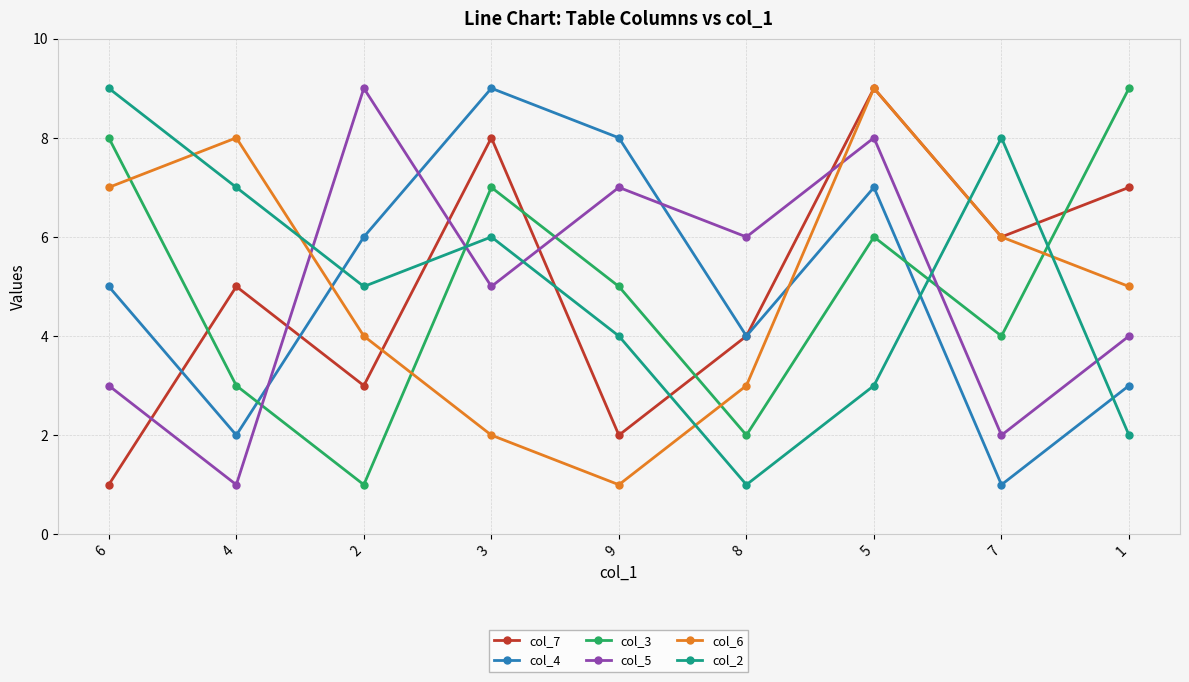

Reading left to right, list all the values displayed in this chart.

col_7: 6=1	4=5	2=3	3=8	9=2	8=4	5=9	7=6	1=7
col_4: 6=5	4=2	2=6	3=9	9=8	8=4	5=7	7=1	1=3
col_3: 6=8	4=3	2=1	3=7	9=5	8=2	5=6	7=4	1=9
col_5: 6=3	4=1	2=9	3=5	9=7	8=6	5=8	7=2	1=4
col_6: 6=7	4=8	2=4	3=2	9=1	8=3	5=9	7=6	1=5
col_2: 6=9	4=7	2=5	3=6	9=4	8=1	5=3	7=8	1=2